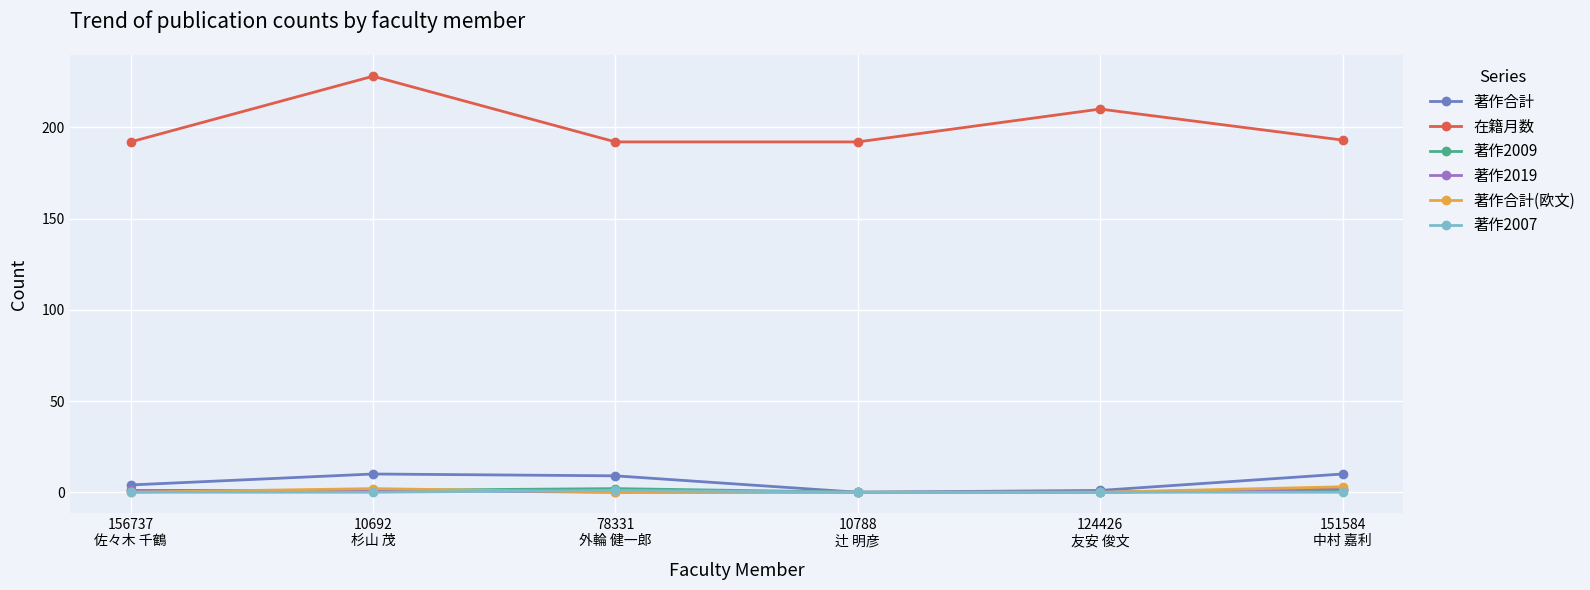

What is the difference between the second highest and second lowest values in the 著作合計(欧文) series?

2